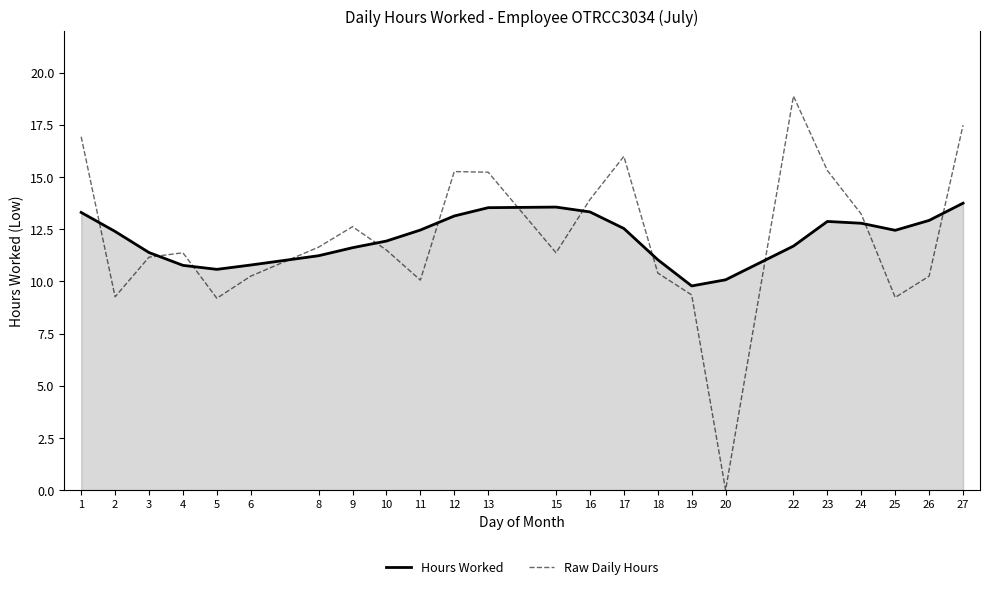

Does the chart have visible grid lines?

No